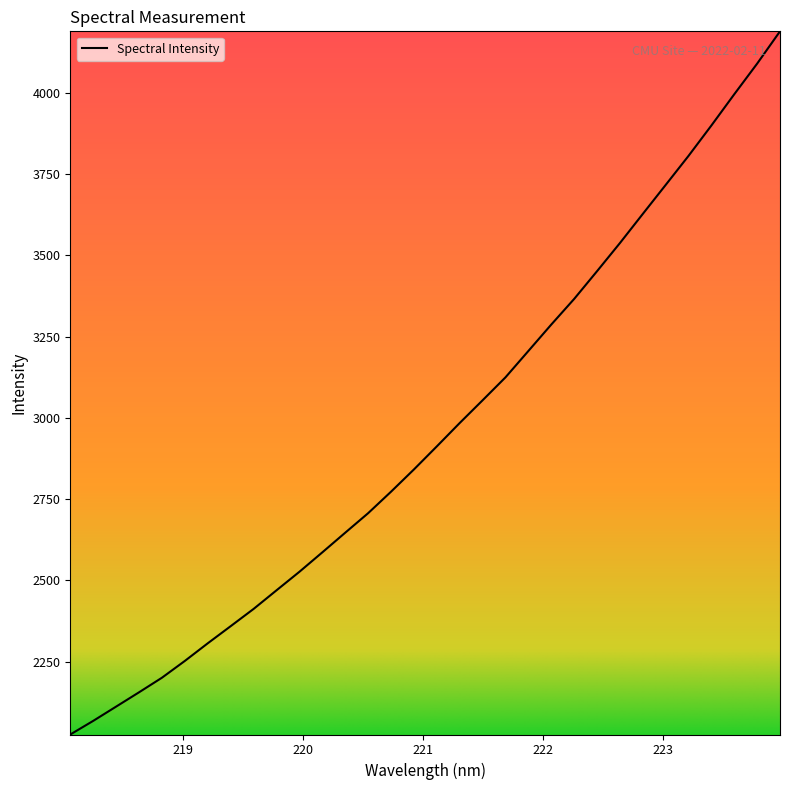

What is the smallest value displayed?

2026.5